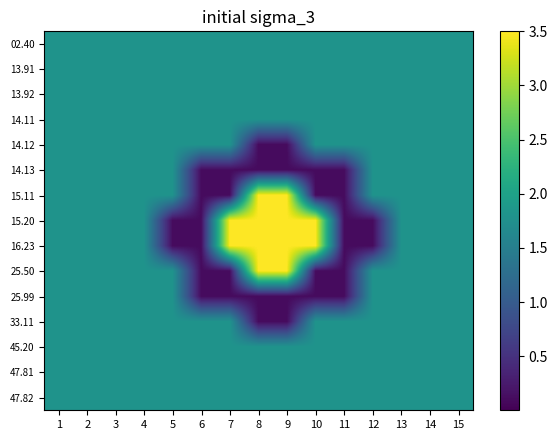

At 11, list the series in order from largest to smallest.

02.40, 13.91, 13.92, 14.11, 14.12, 33.11, 45.20, 47.81, 47.82, 14.13, 15.11, 15.20, 16.23, 25.50, 25.99